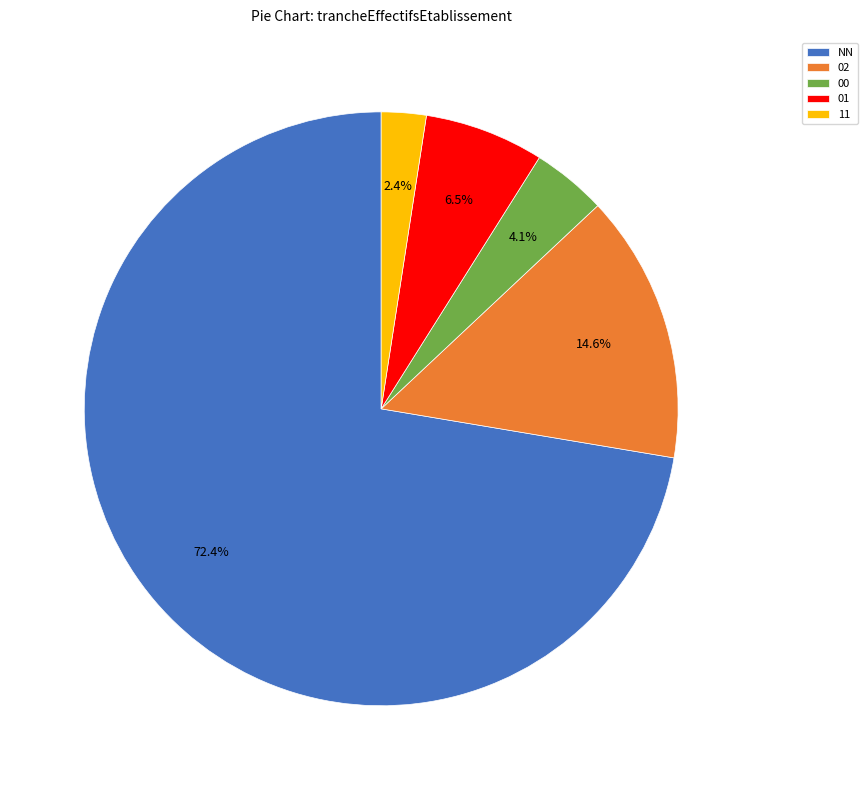

To the nearest percent, what portion does 02 represent?

15%